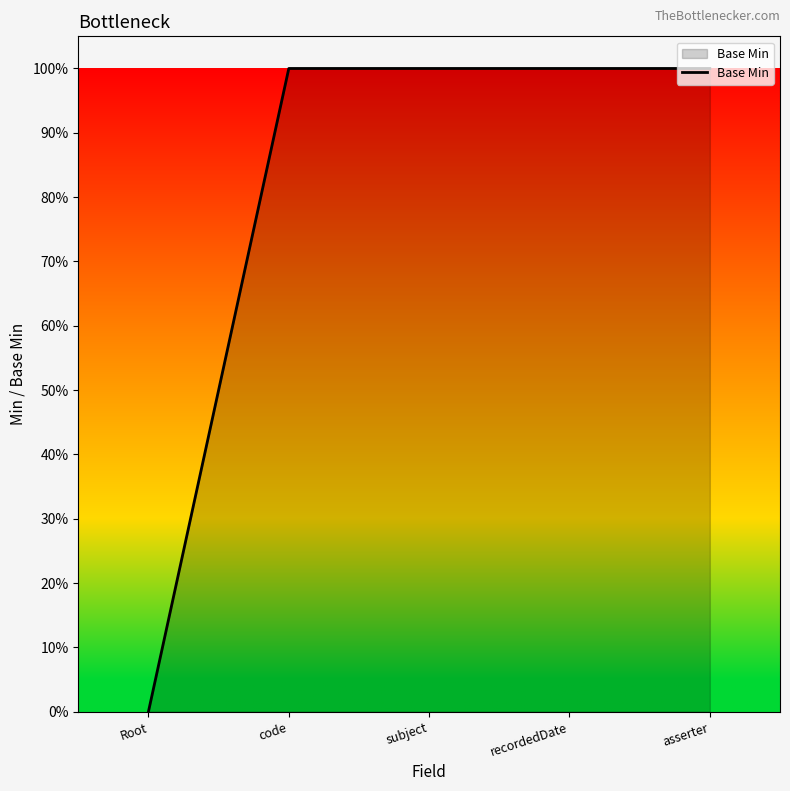

List the labels in order of value, smallest first.

Root, code, subject, recordedDate, asserter